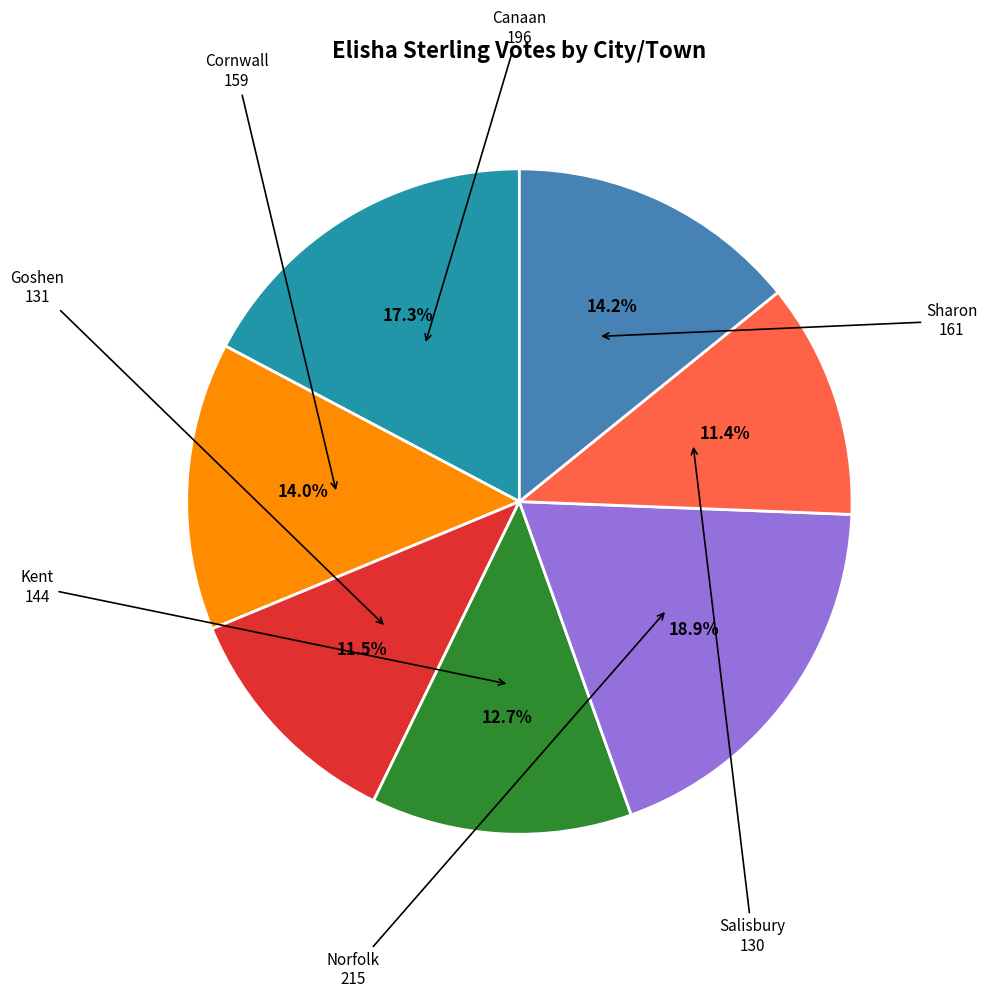

Is there any slice that represents more than half of the pie?

No